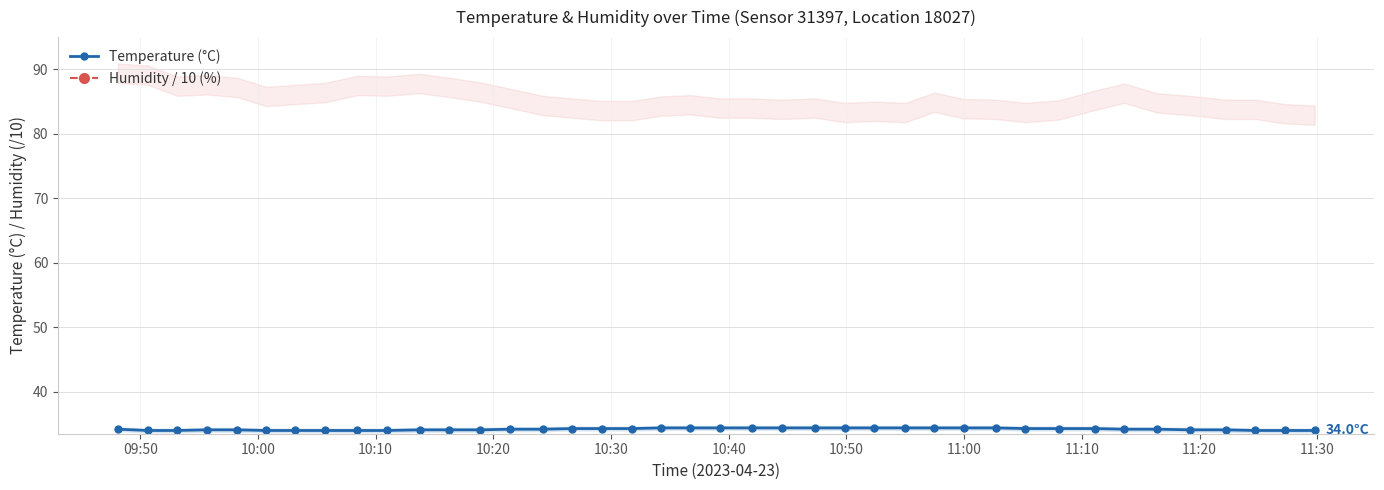

What is the maximum value for Temperature (°C)?

34.4